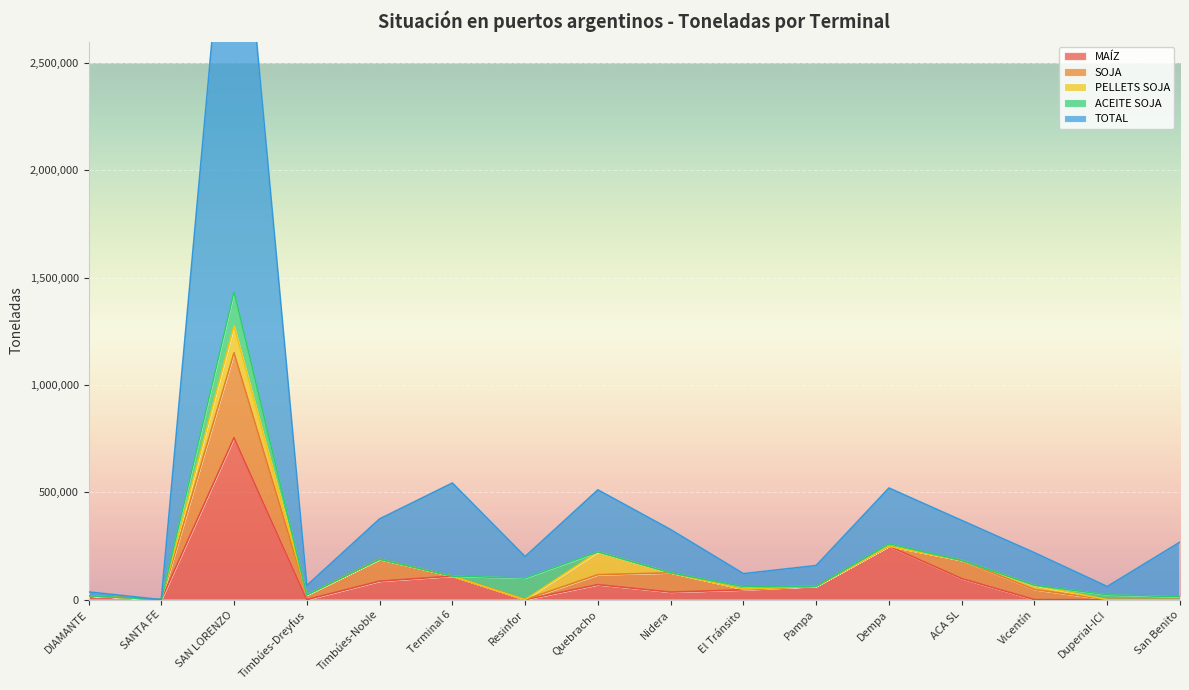

In MAÍZ, how many points are higher than both neighbors (excluding endpoints)?

4